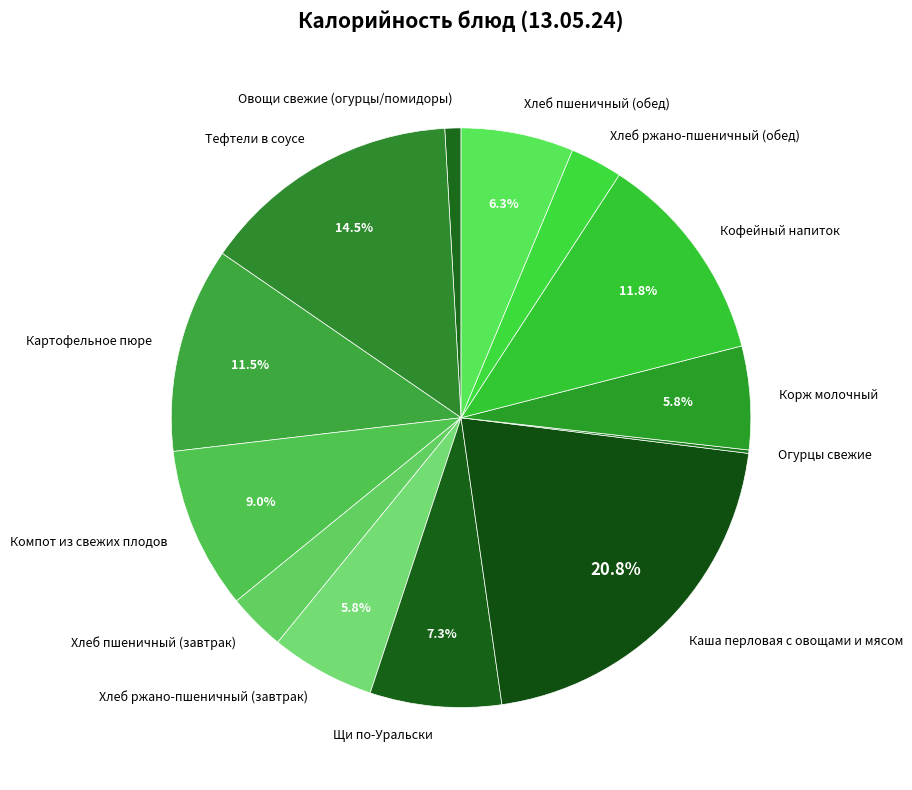

Which has a higher value, Хлеб ржано-пшеничный (завтрак) or Компот из свежих плодов?

Компот из свежих плодов